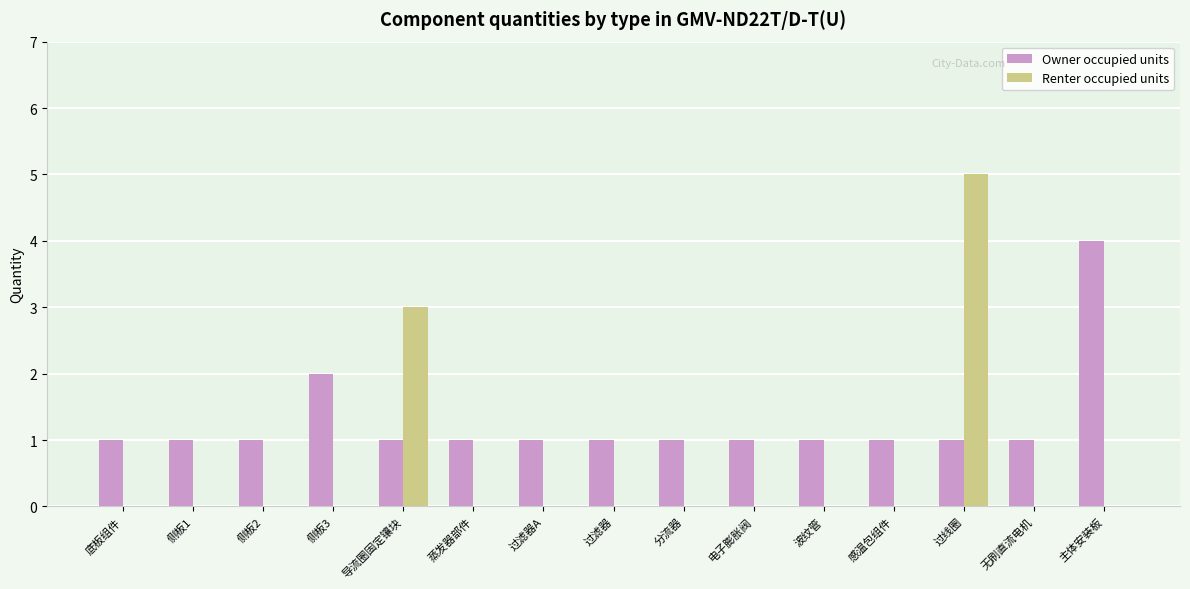

The value of Owner occupied units at 侧板1 is 2. True or false?

False